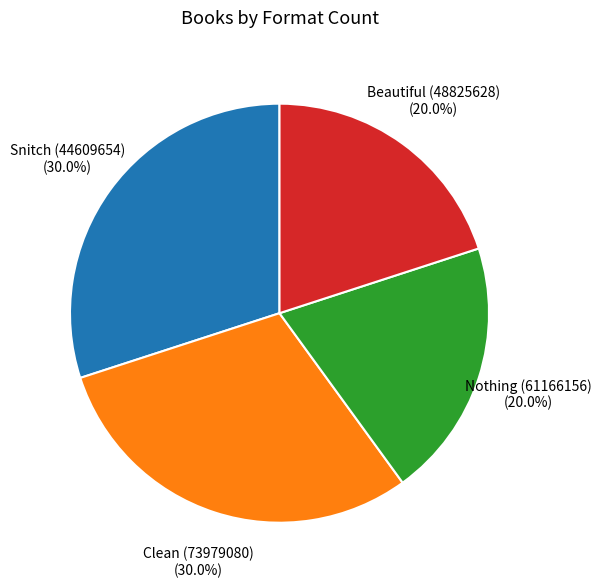

How many segments does this pie chart have?

4